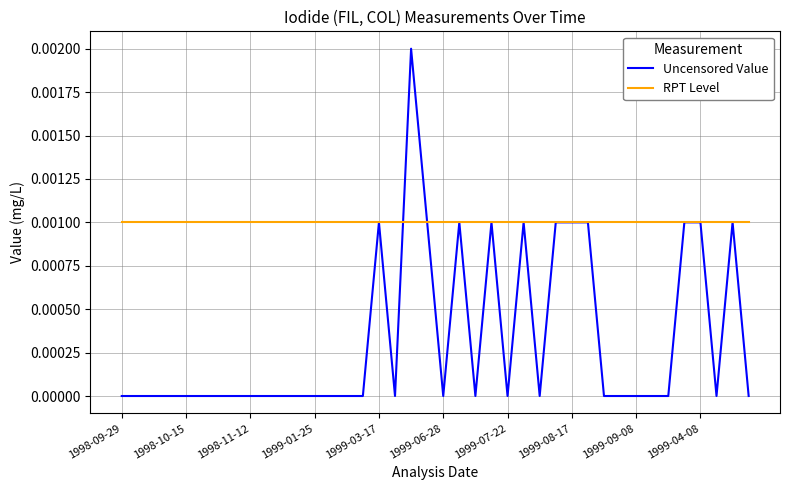

True or false: Uncensored Value has more than 1 interior local peaks.

True